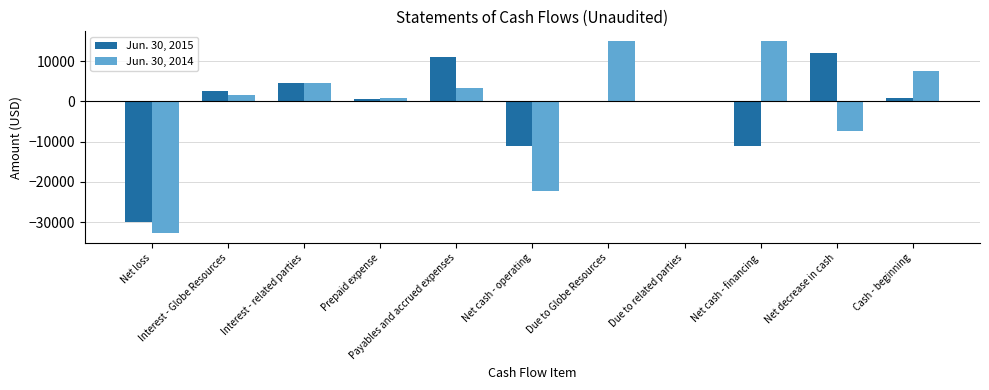

What is the greatest value displayed?

15039